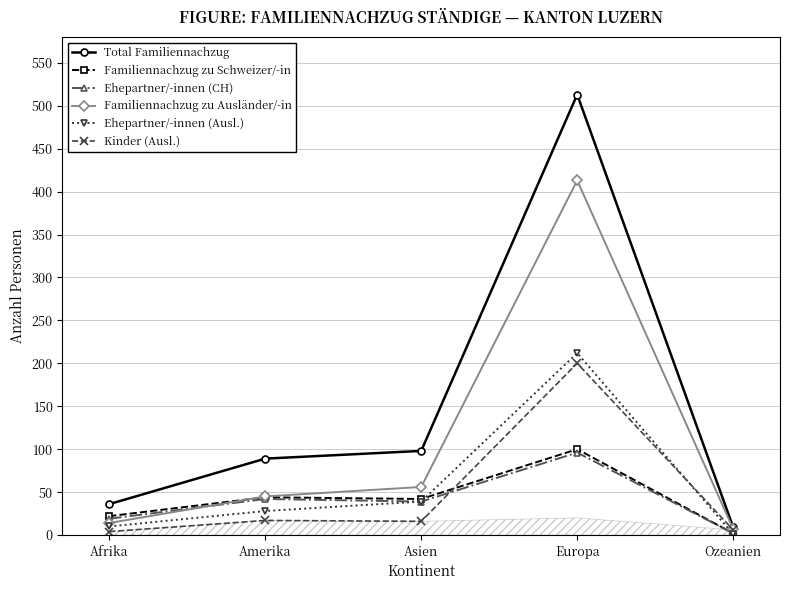

What are all the series names shown in the legend?

Total Familiennachzug, Familiennachzug zu Schweizer/-in, Ehepartner/-innen (CH), Familiennachzug zu Ausländer/-in, Ehepartner/-innen (Ausl.), Kinder (Ausl.)